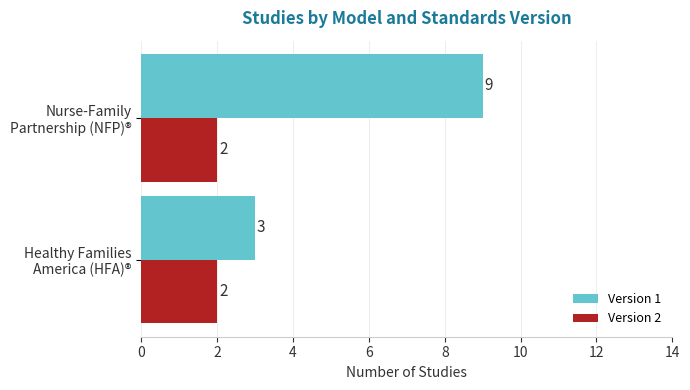

What is the average value of the Version 1 series?

6